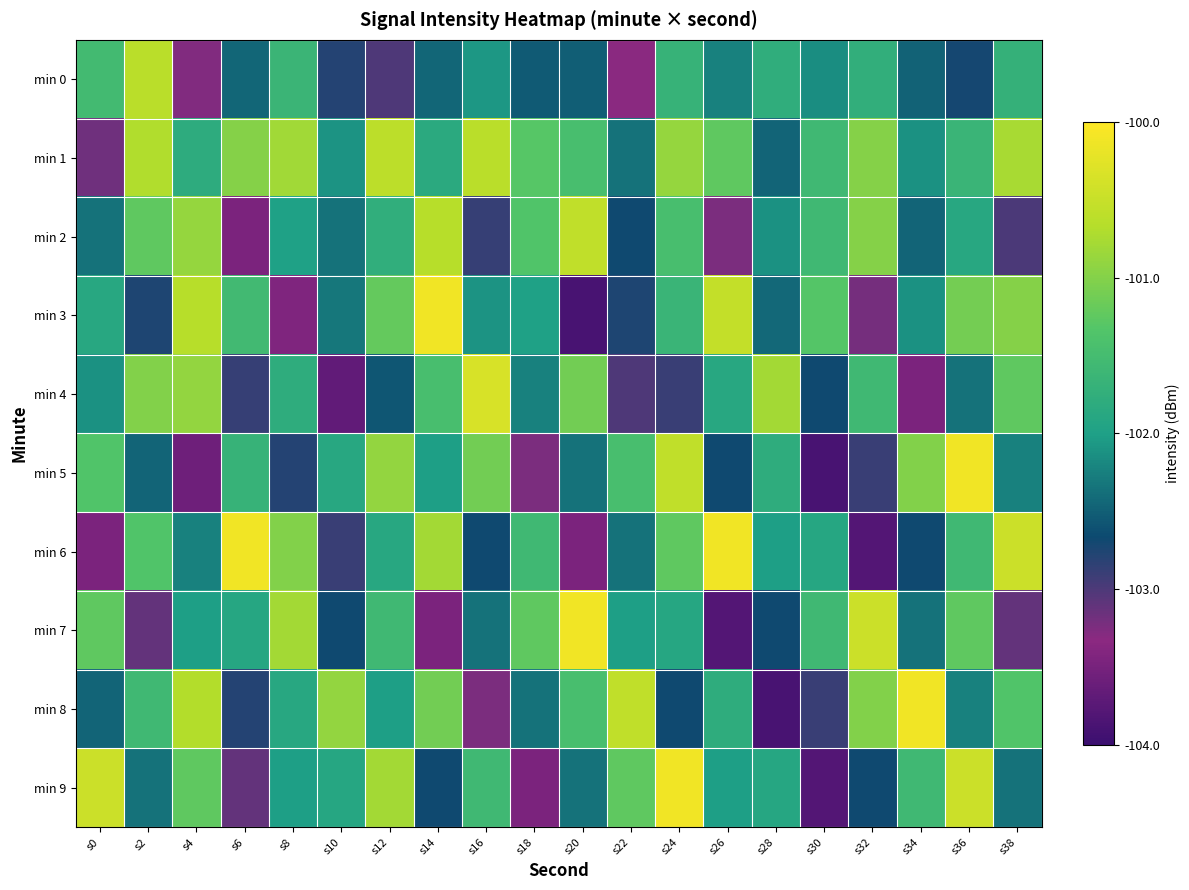

Which has a higher value, s20 or s38?

s38